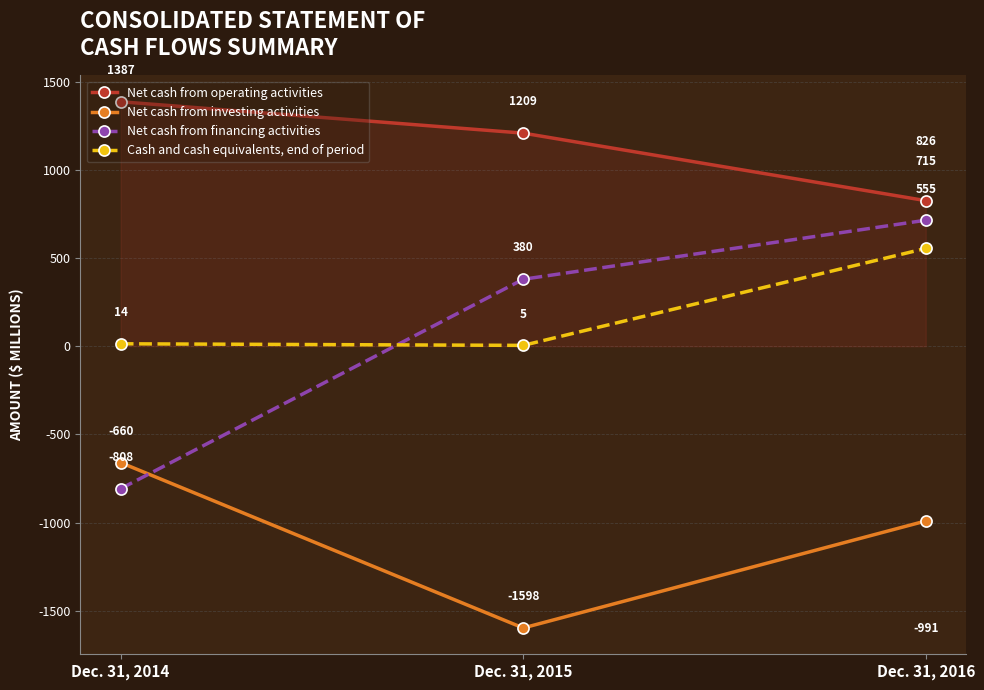

Is this an area chart (filled region under the line)?

No